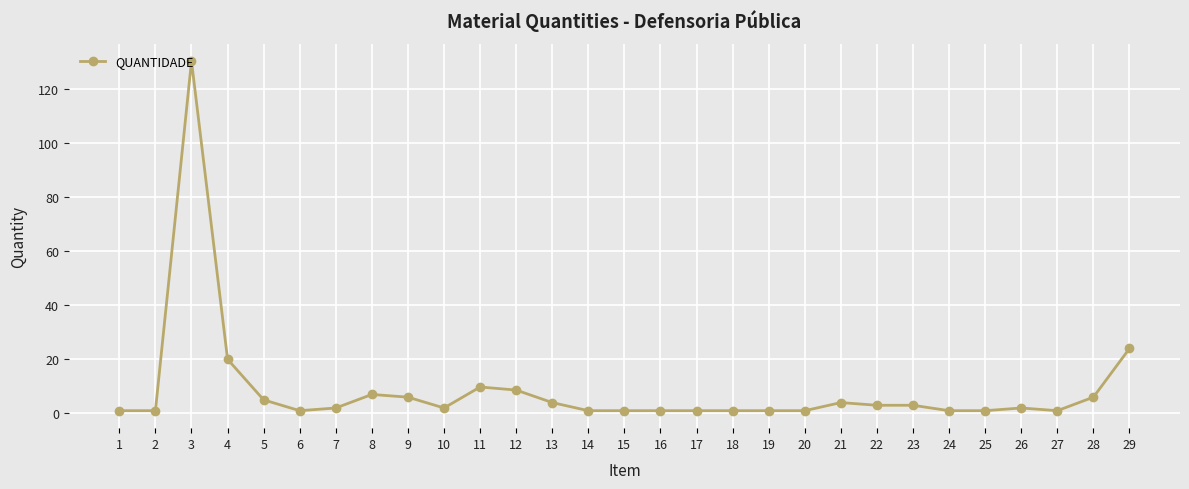

Where is the data nearest to the value 65?

29